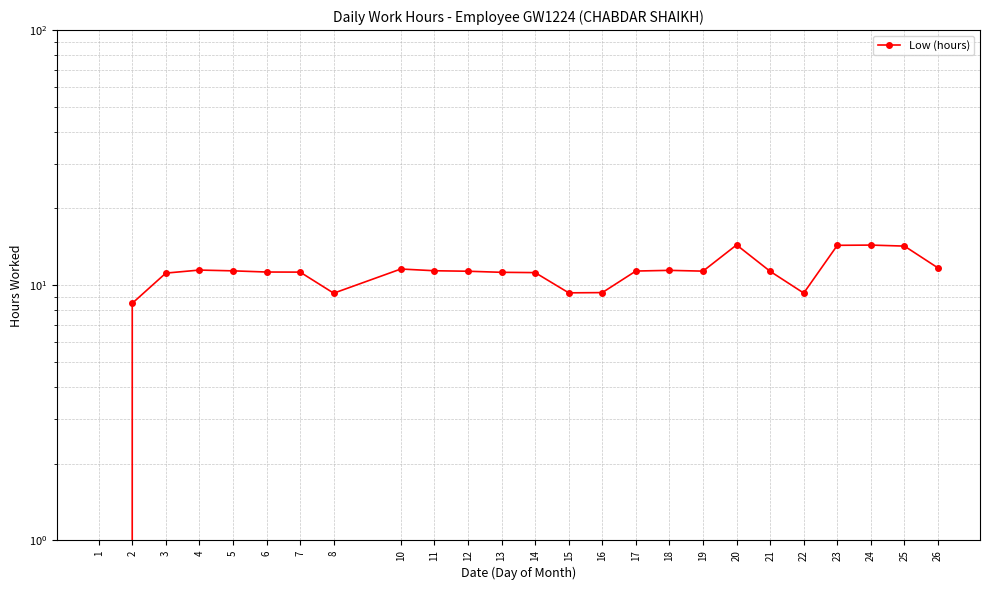

What is the sum of the values at 2 and 18?

19.9